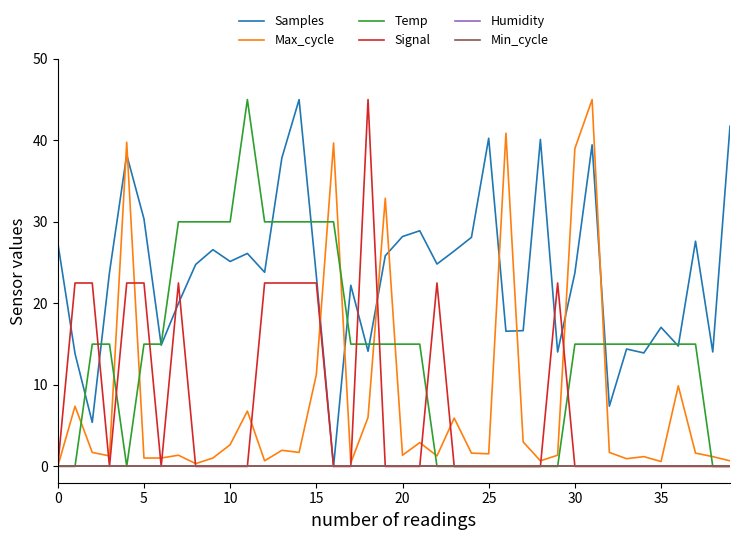

Does the chart have visible grid lines?

No